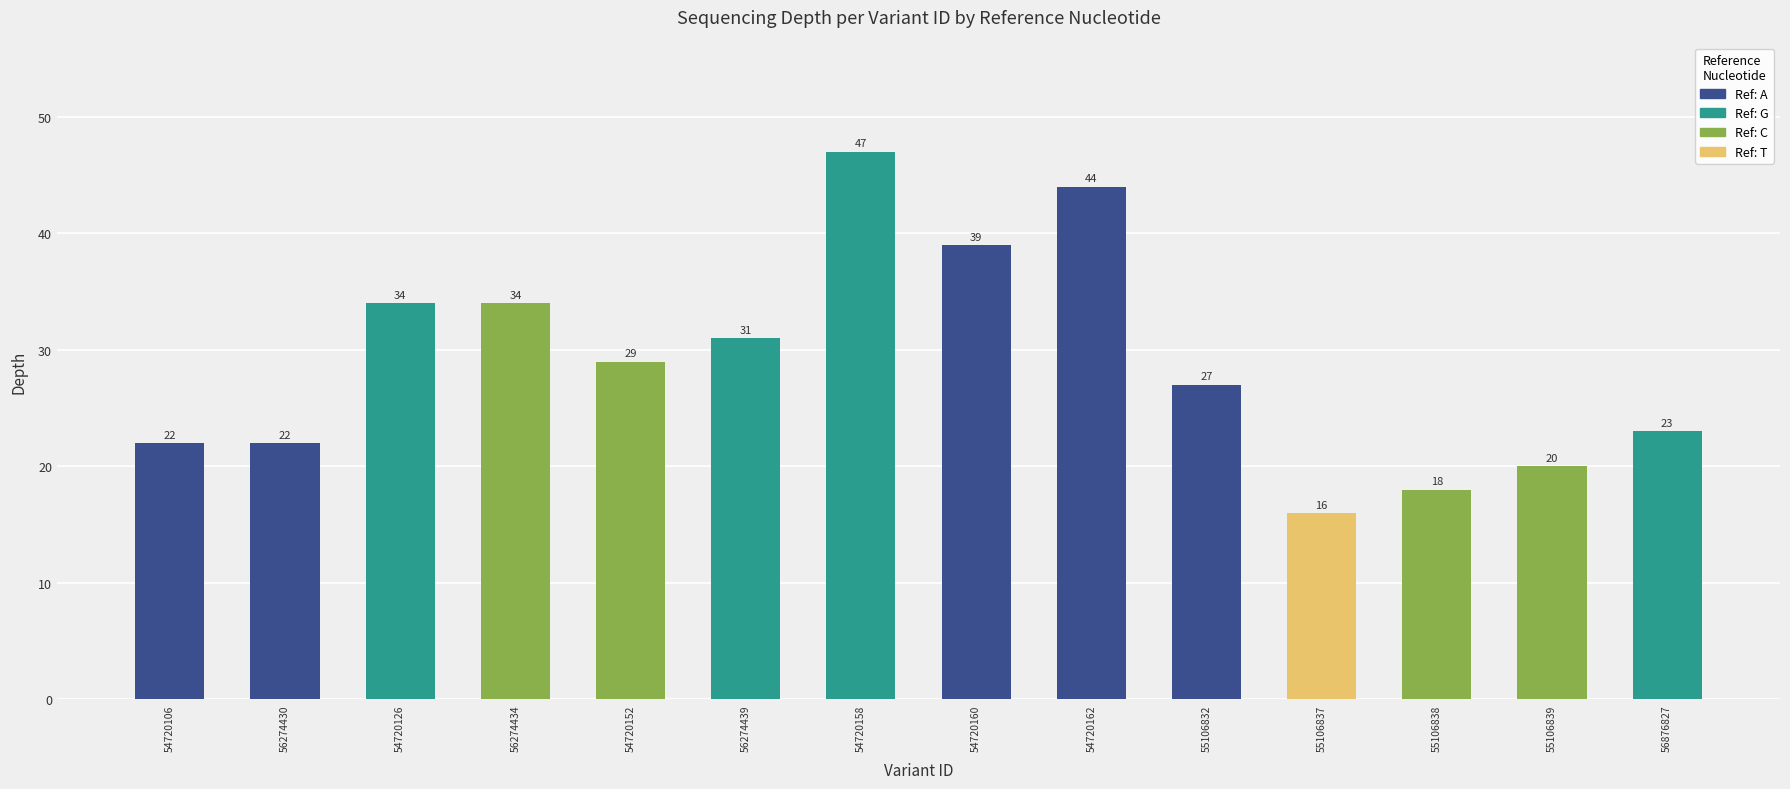

True or false: the data shows 20 at 54720160.

False